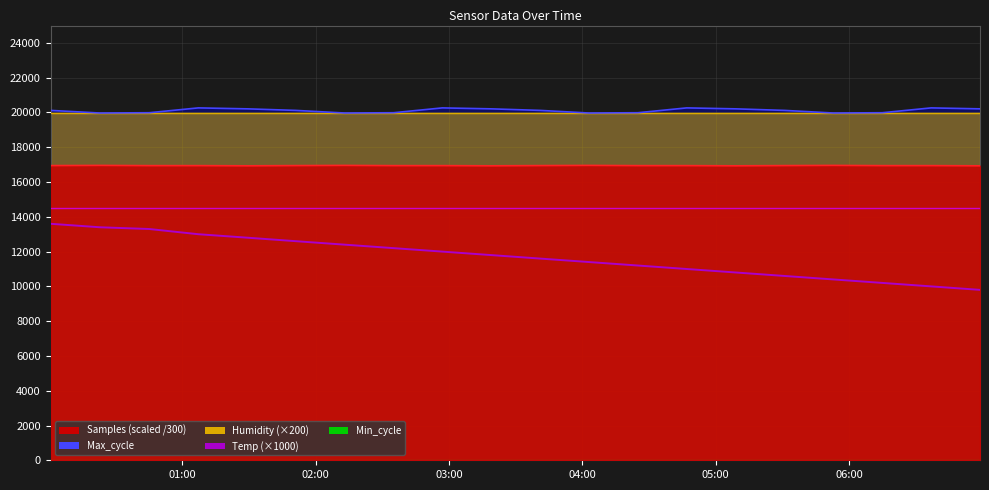

True or false: Min_cycle has more than 0 points higher than both neighbors.

False